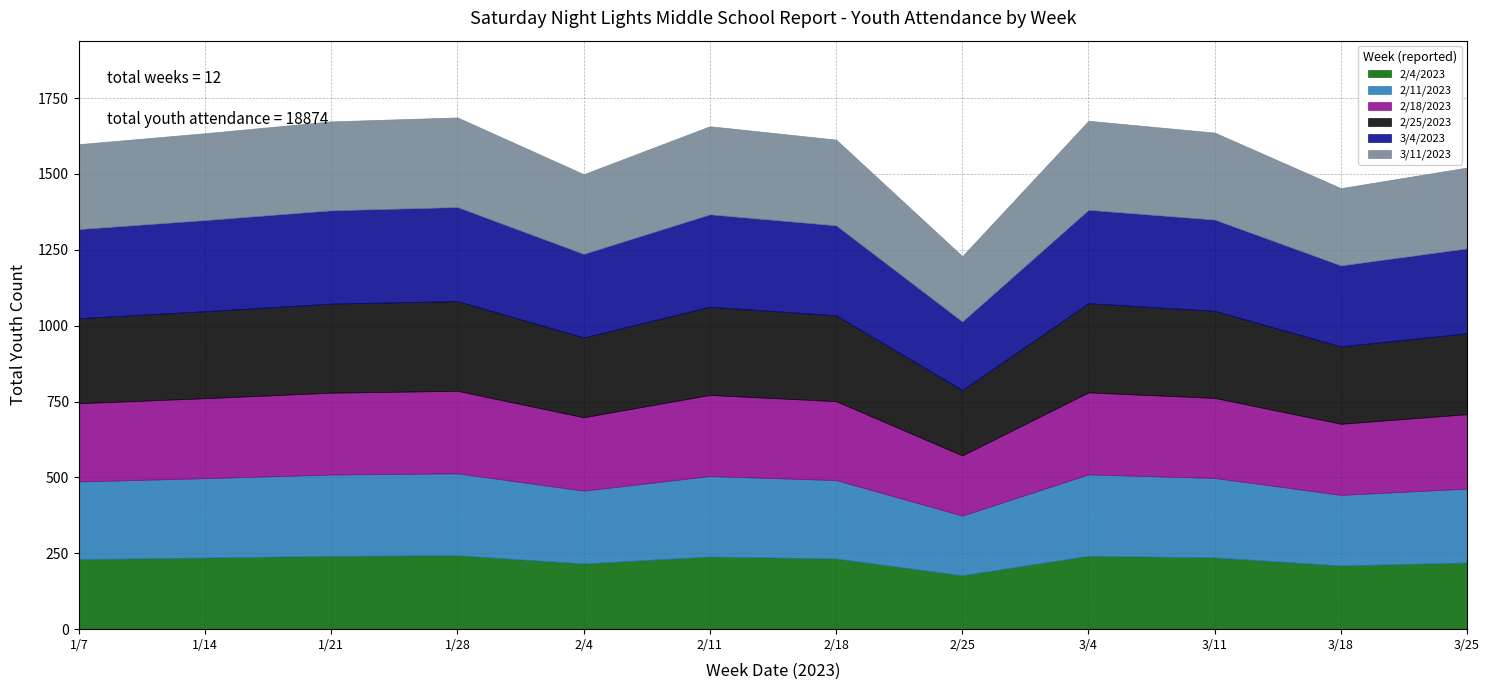

What is the total value across all series at 1/21?

1673.0